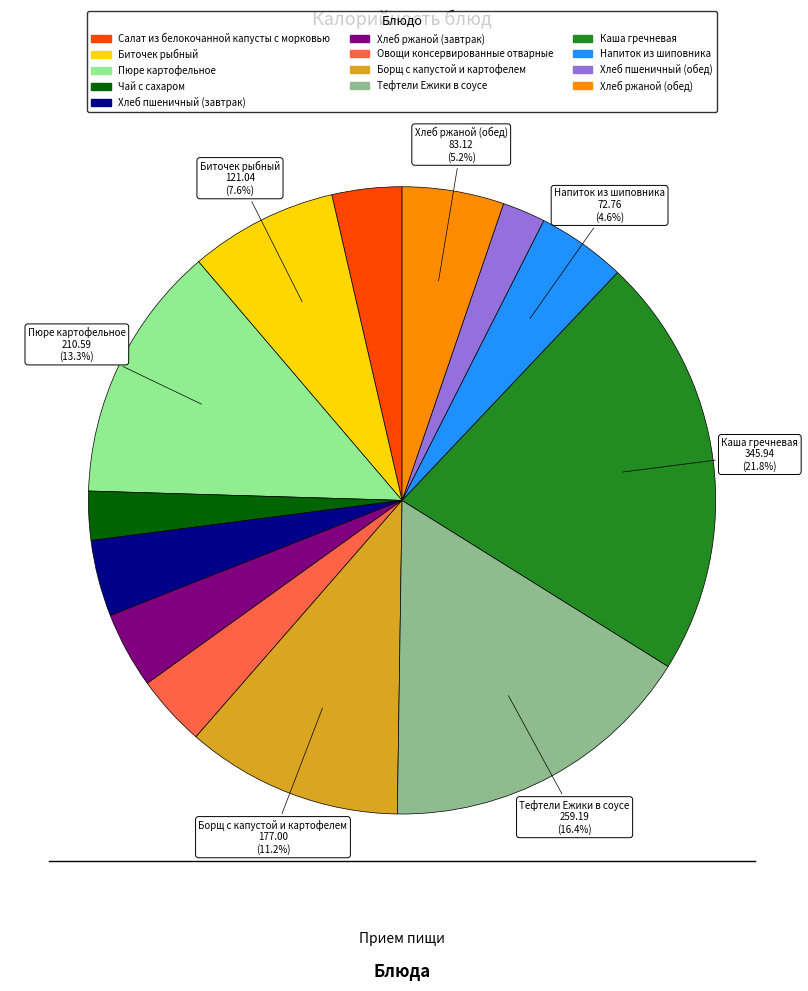

To the nearest percent, what is the difference between the largest and smallest slice percentages?

20%